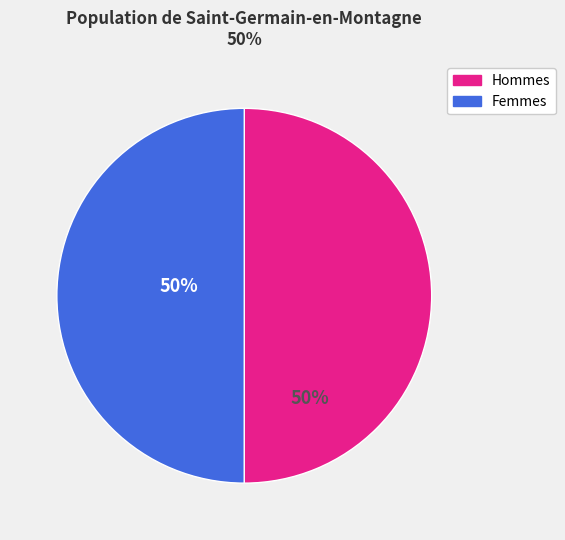

What is the ratio of the value at Hommes to the value at Femmes?

1.0